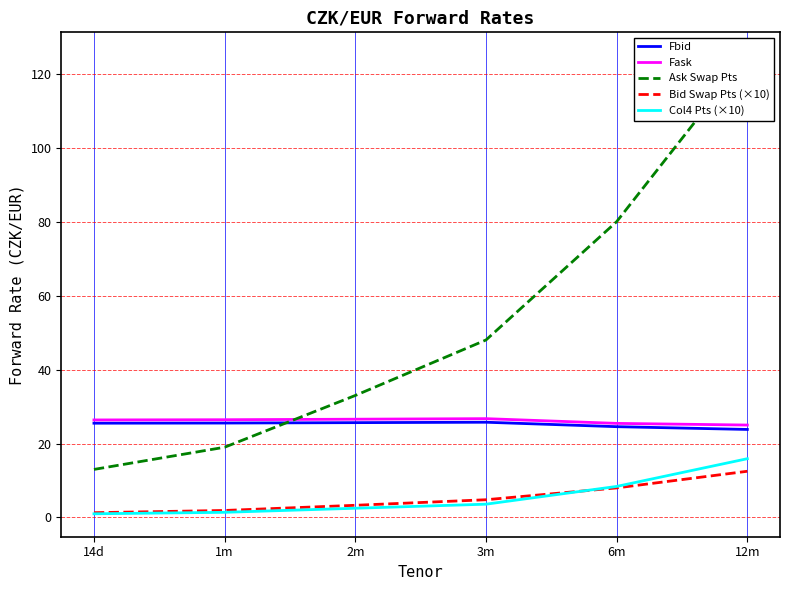

True or false: Col4 Pts (×10) and Bid Swap Pts (×10) cross at least once.

True